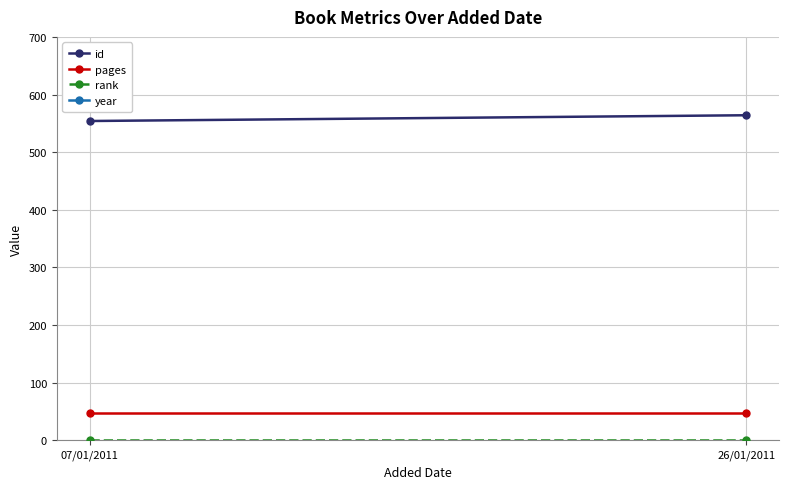

What is the difference between the year values at 07/01/2011 and 26/01/2011?

1